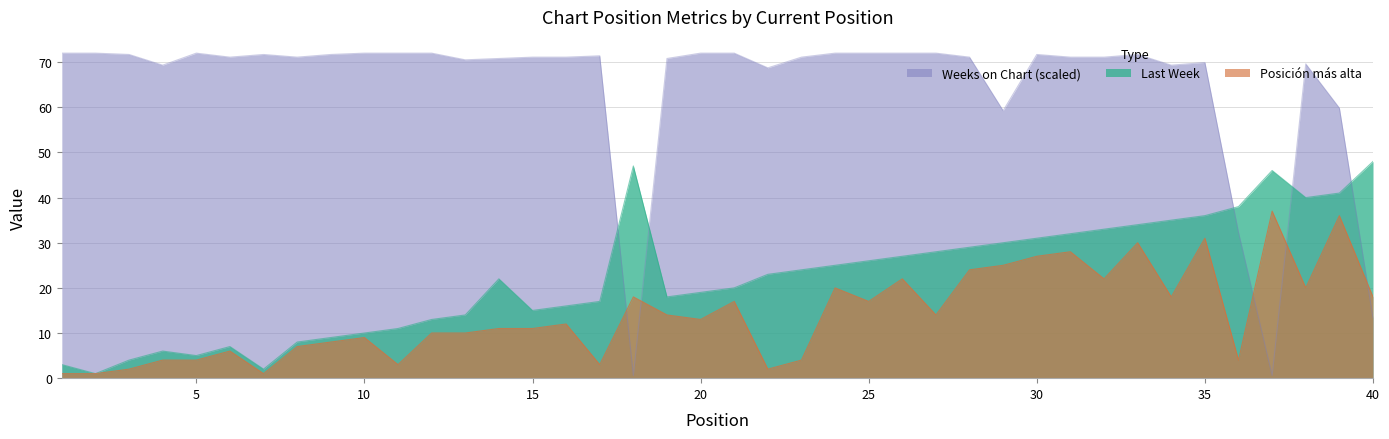

Reading right to left, transcribe all the data shown in this chart.

Last Week: 48.0	41.0	40.0	46.0	38.0	36.0	35.0	34.0	33.0	32.0	31.0	30.0	29.0	28.0	27.0	26.0	25.0	24.0	23.0	20.0	19.0	18.0	47.0	17.0	16.0	15.0	22.0	14.0	13.0	11.0	10.0	9.0	8.0	2.0	7.0	5.0	6.0	4.0	1.0	3.0
Posicion mas alta: 18.0	36.0	20.0	37.0	4.0	31.0	18.0	30.0	22.0	28.0	27.0	25.0	24.0	14.0	22.0	17.0	20.0	4.0	2.0	17.0	13.0	14.0	18.0	3.0	12.0	11.0	11.0	10.0	10.0	3.0	9.0	8.0	7.0	1.0	6.0	4.0	4.0	2.0	1.0	1.0
Weeks on Chart: 13.3	59.9	69.6	0.6	32.3	69.9	69.3	71.7	71.1	71.1	71.7	59.3	71.1	72.0	72.0	72.0	72.0	71.1	68.7	72.0	72.0	70.8	0.6	71.4	71.1	71.1	70.8	70.5	72.0	72.0	72.0	71.7	71.1	71.7	71.1	72.0	69.3	71.7	72.0	72.0